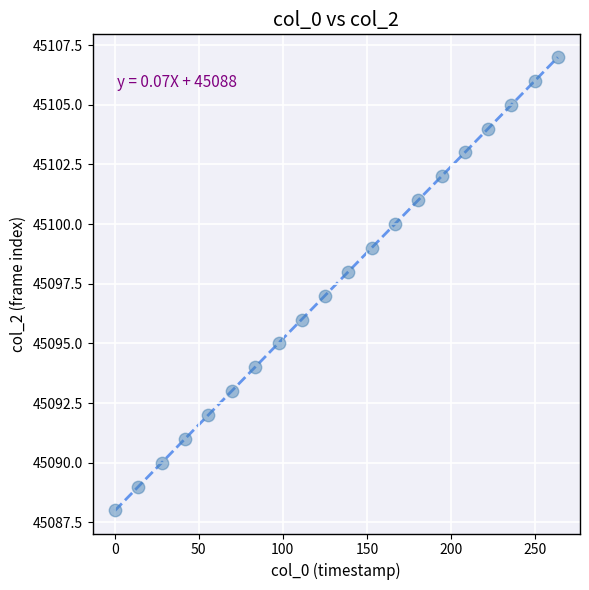

What is the range of Y values (max minus min)?

19